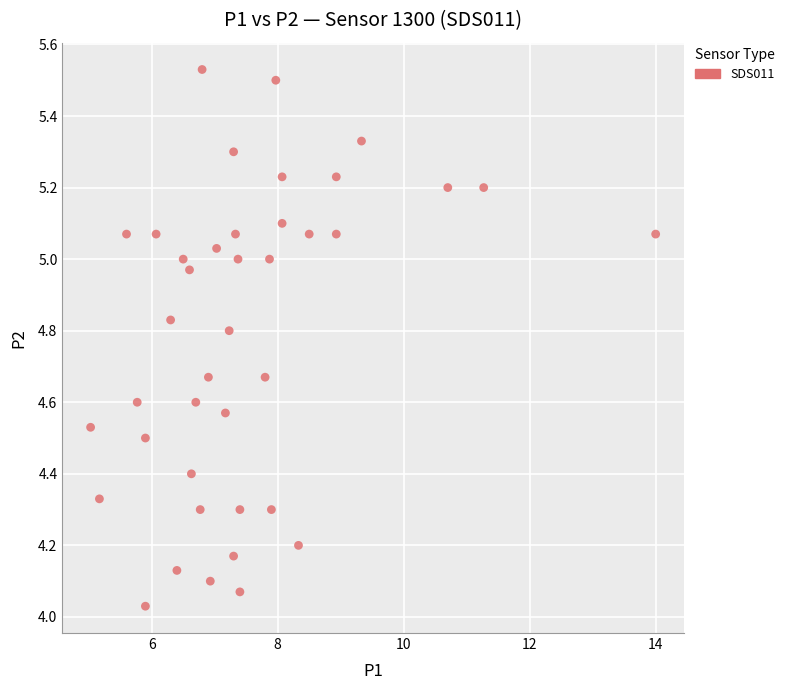

What is the range of Y values (max minus min)?

1.5